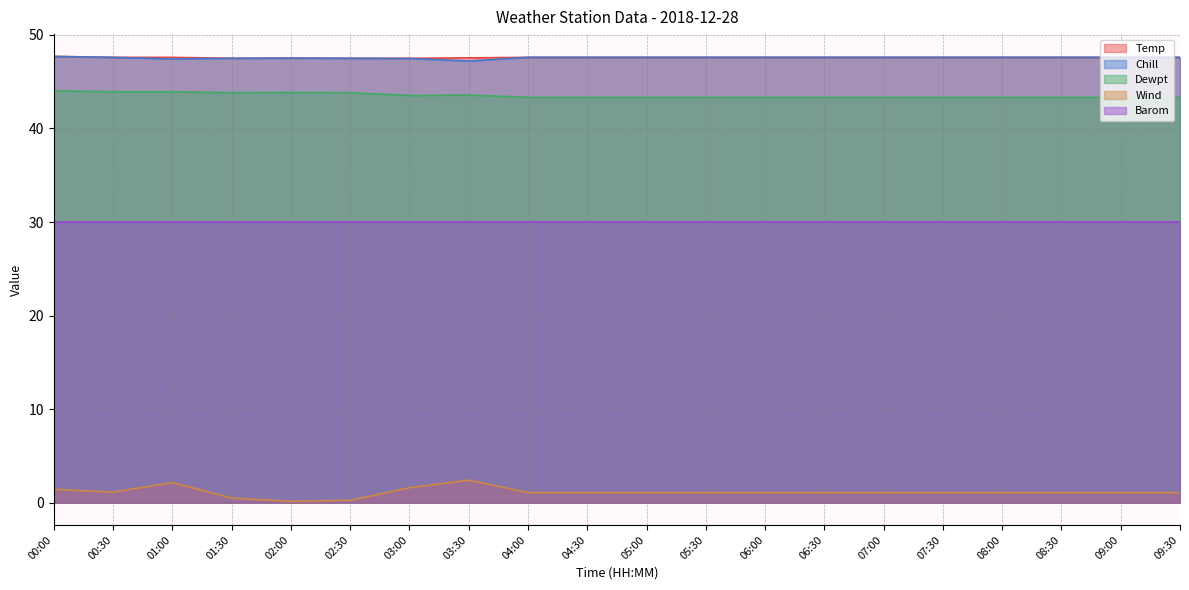

Does the chart have visible grid lines?

Yes